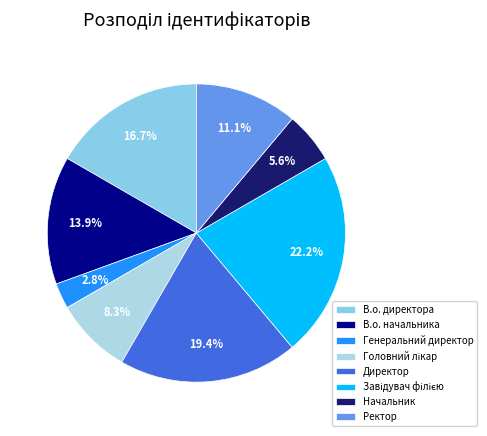

Is Начальник the majority of the pie?

No